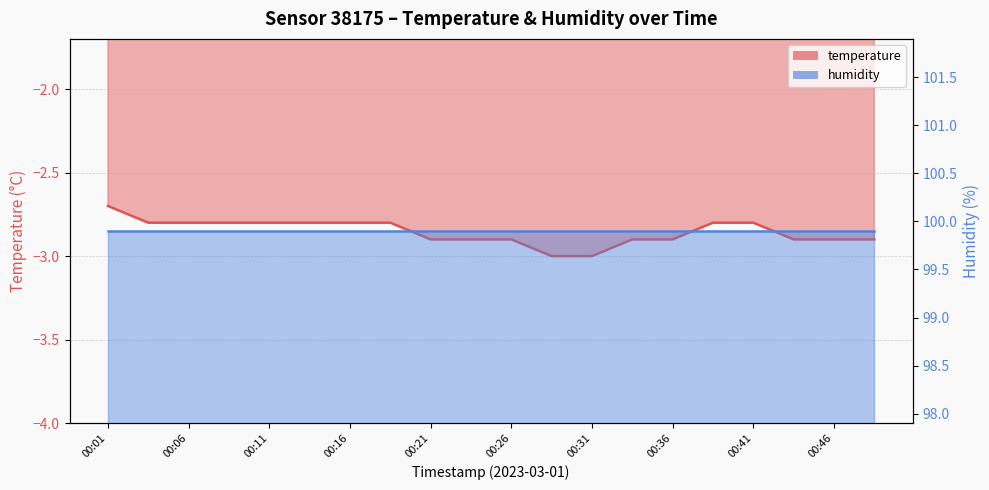

Rank the categories by value from highest to lowest.

00:01, 00:03, 00:06, 00:08, 00:11, 00:13, 00:16, 00:18, 00:38, 00:41, 00:21, 00:23, 00:26, 00:33, 00:36, 00:43, 00:46, 00:48, 00:28, 00:31